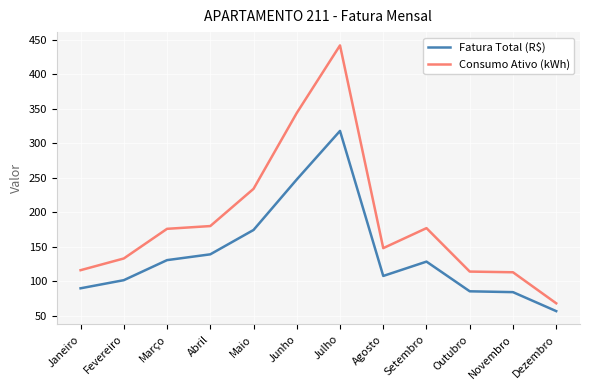

Which label corresponds to the smallest value in the chart?

Dezembro